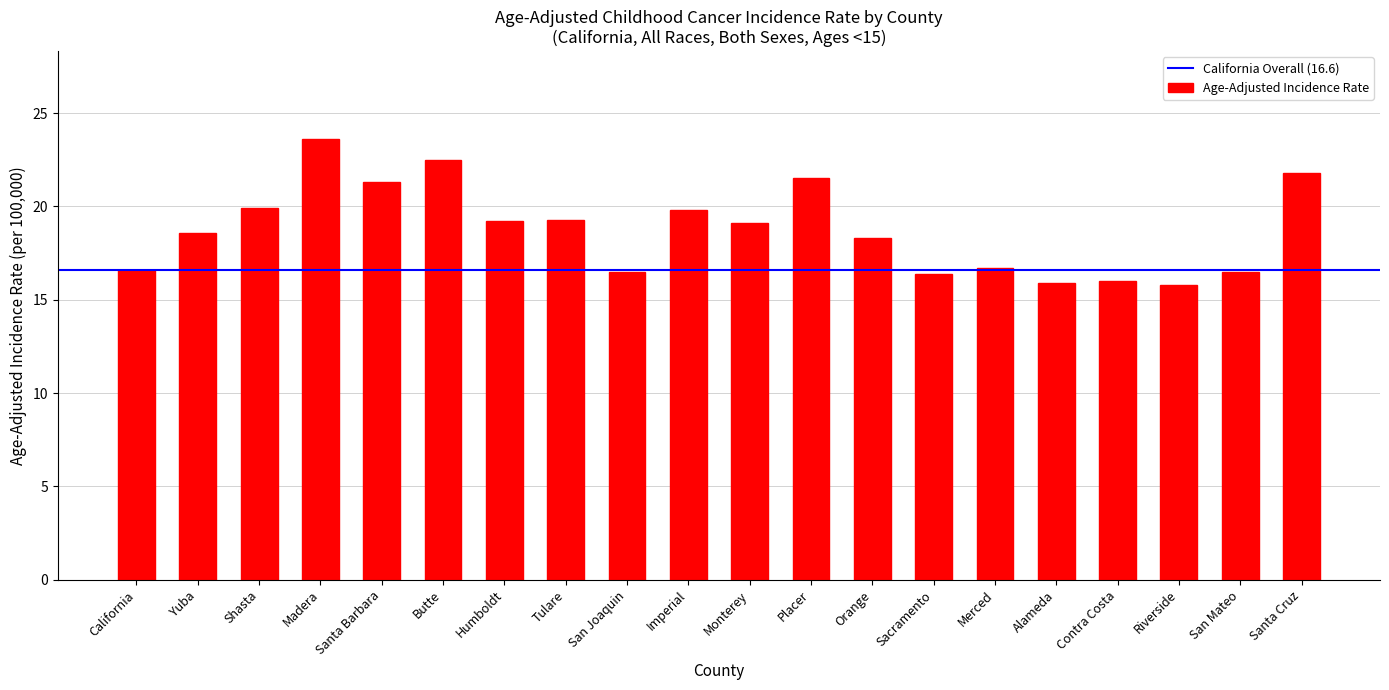

The value at Contra Costa is 4.7. True or false?

False